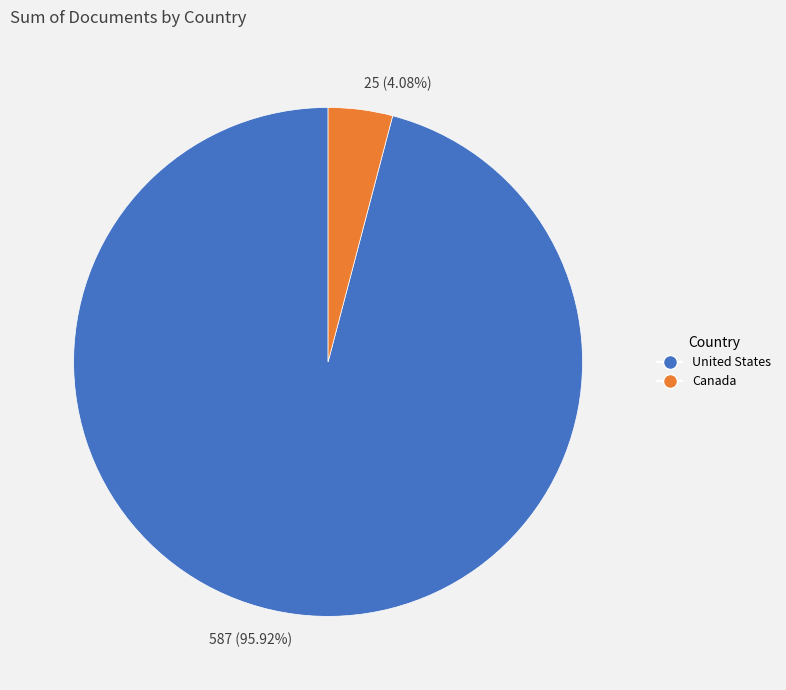

To the nearest percent, what is the difference between the largest and smallest slice percentages?

92%